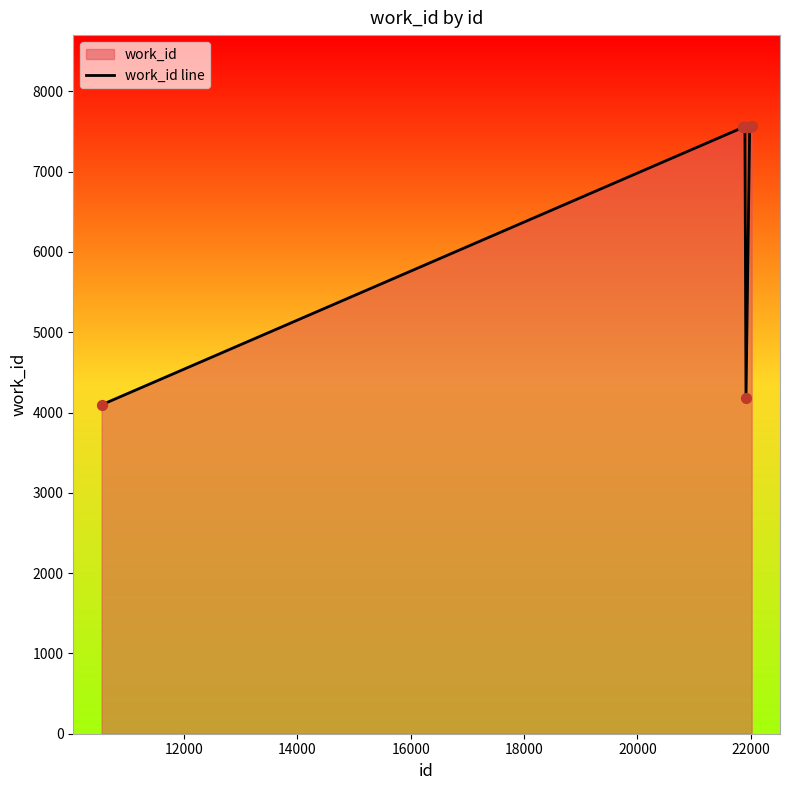

What is the ratio of the value at 20000 to the value at 22000?

1.0